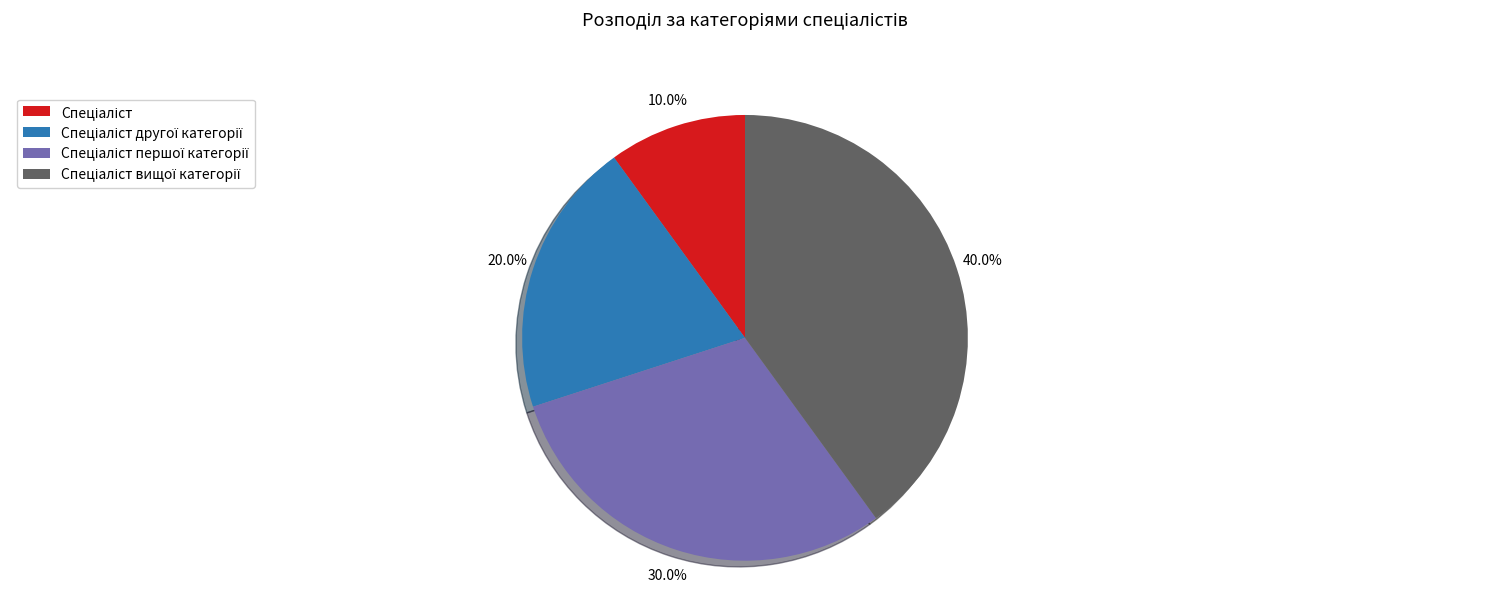

Is there a majority slice in this chart?

No